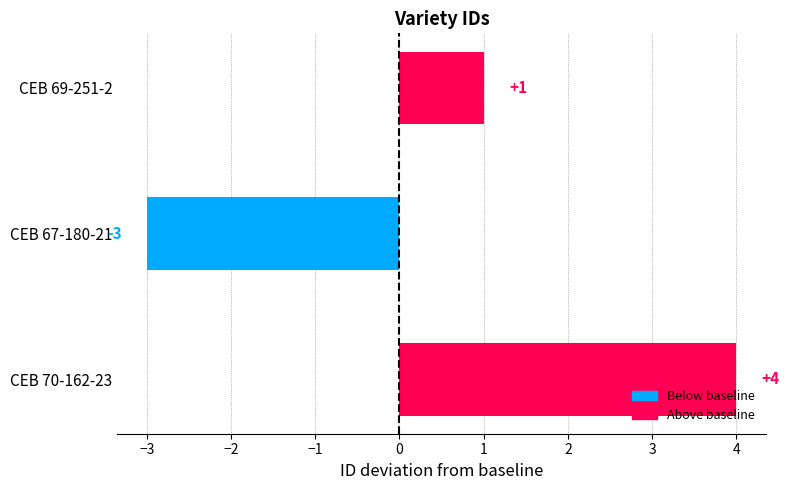

What is the sum of all values?

2